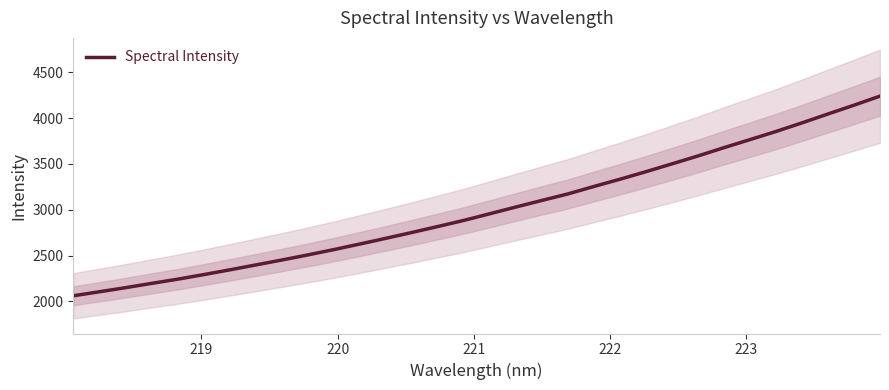

How many lines are shown in the chart?

1